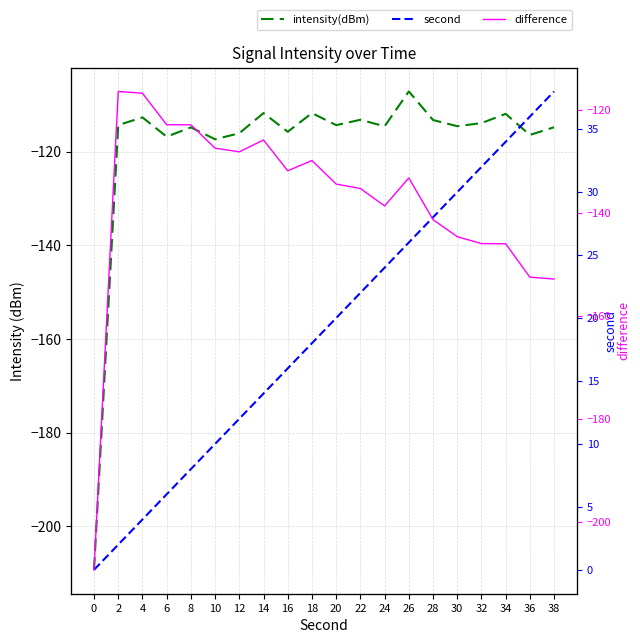

True or false: intensity(dBm) and difference cross at least once.

False